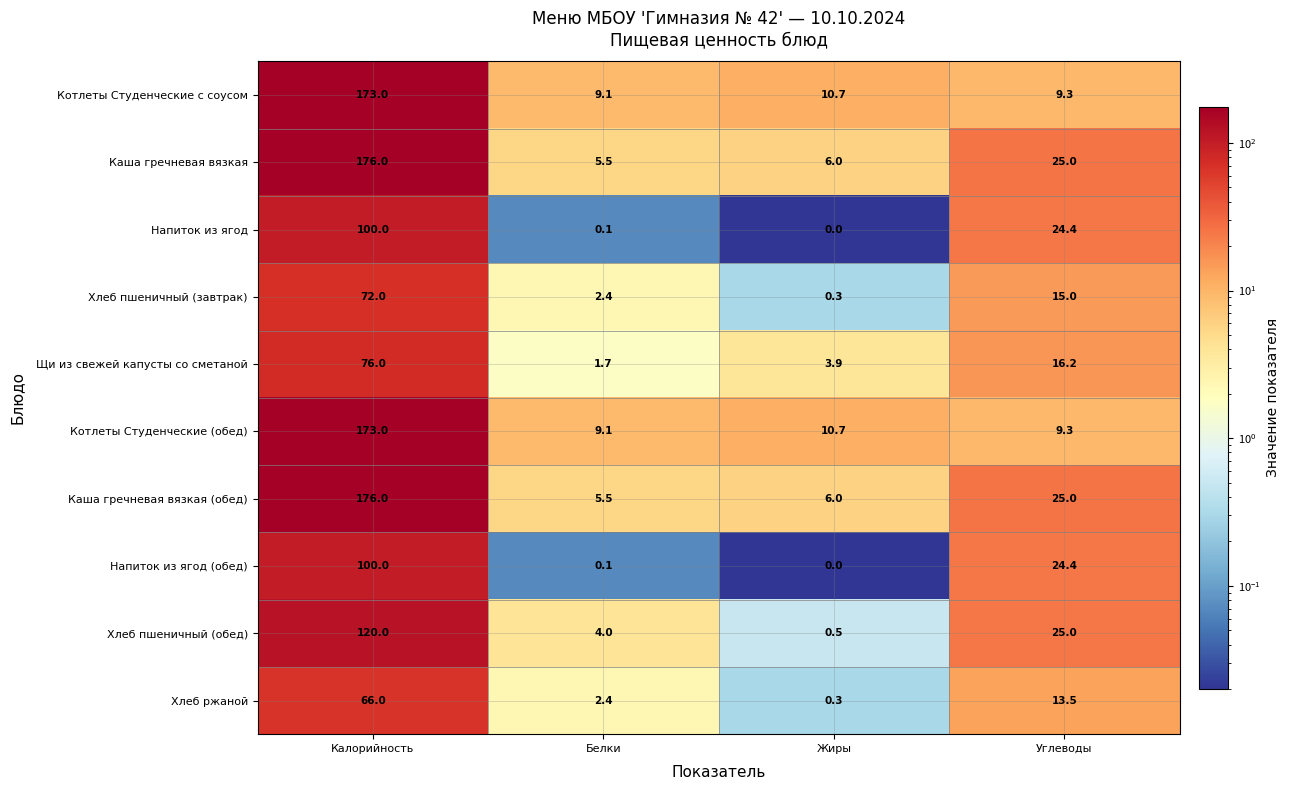

What is the spread (max minus min) of values at Белки?

9.0